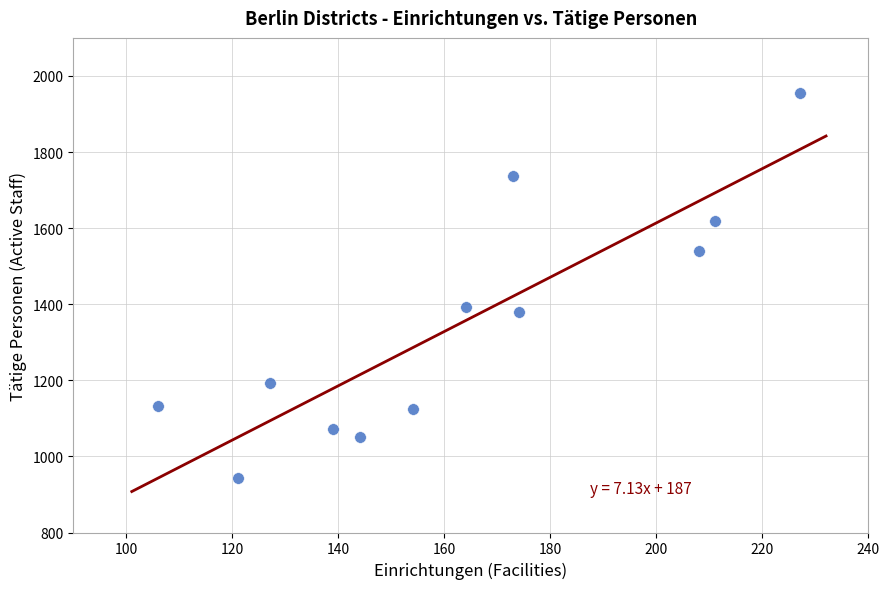

What is the average X value?

162